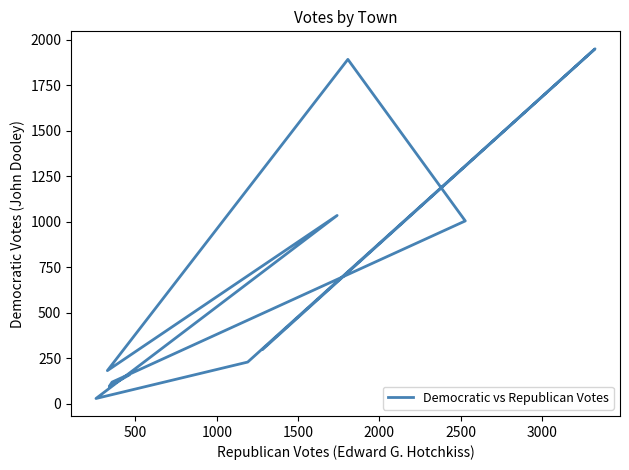

True or false: there are more than 0 points higher than both neighbors.

True